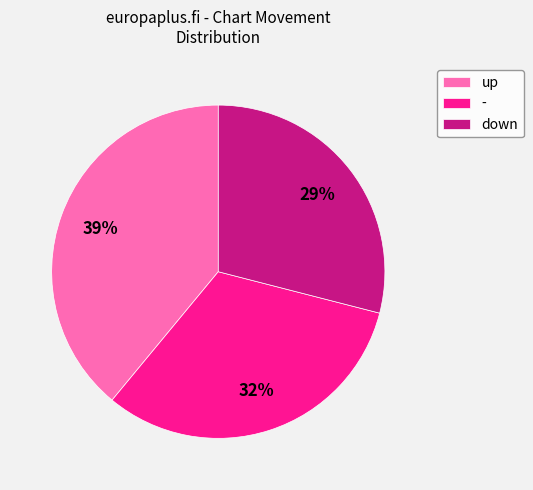

Is there any slice that represents more than half of the pie?

No